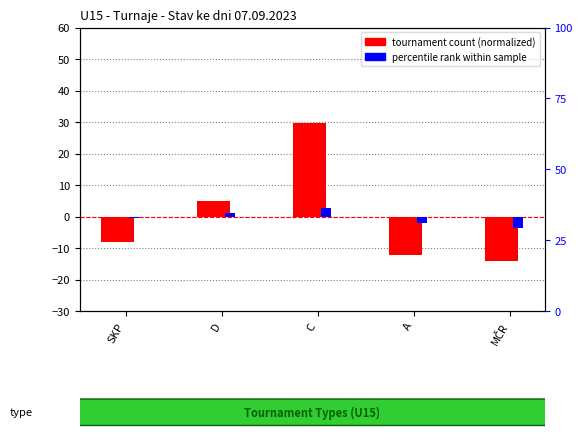

At which category is the sum across all series the highest?

C